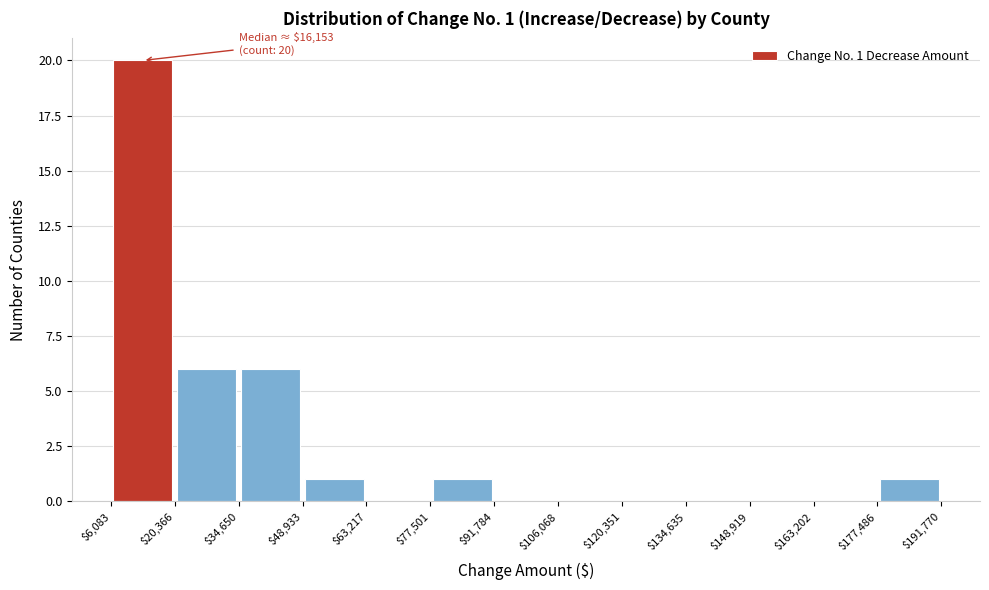

Over which range of the x-axis is the bar tallest?

$6,083 to $20,366